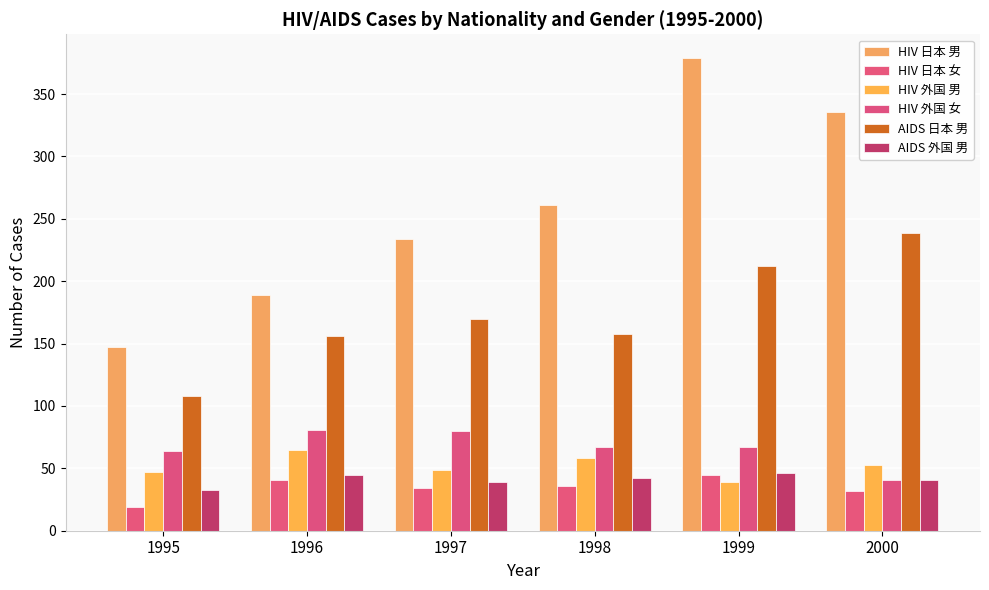

Where is AIDS 日本 男 nearest to the value 173?

1997